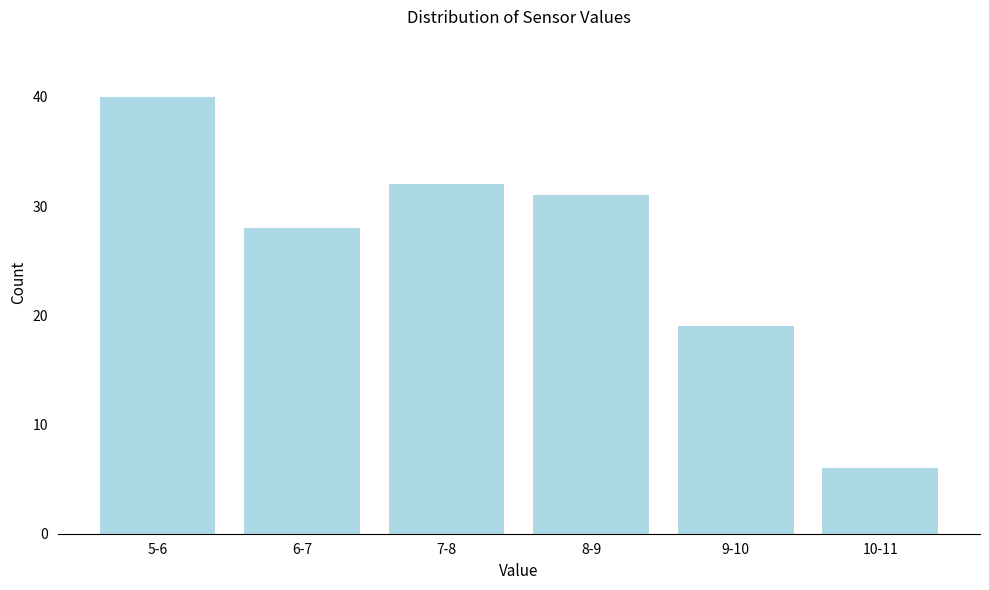

Reading left to right, transcribe all the data shown in this chart.

5-6=40	6-7=28	7-8=32	8-9=31	9-10=19	10-11=6